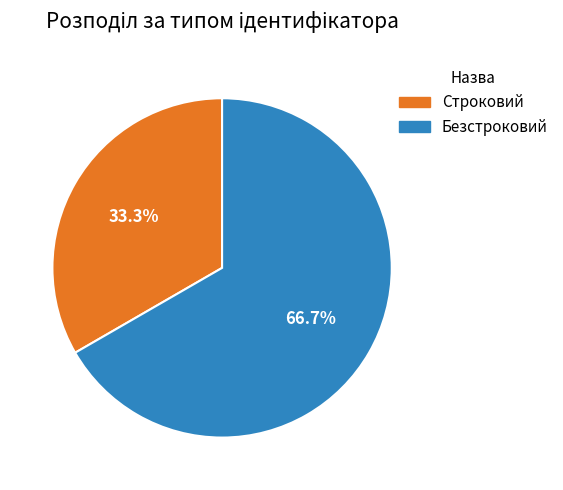

Between Строковий and Безстроковий, which is larger?

Безстроковий